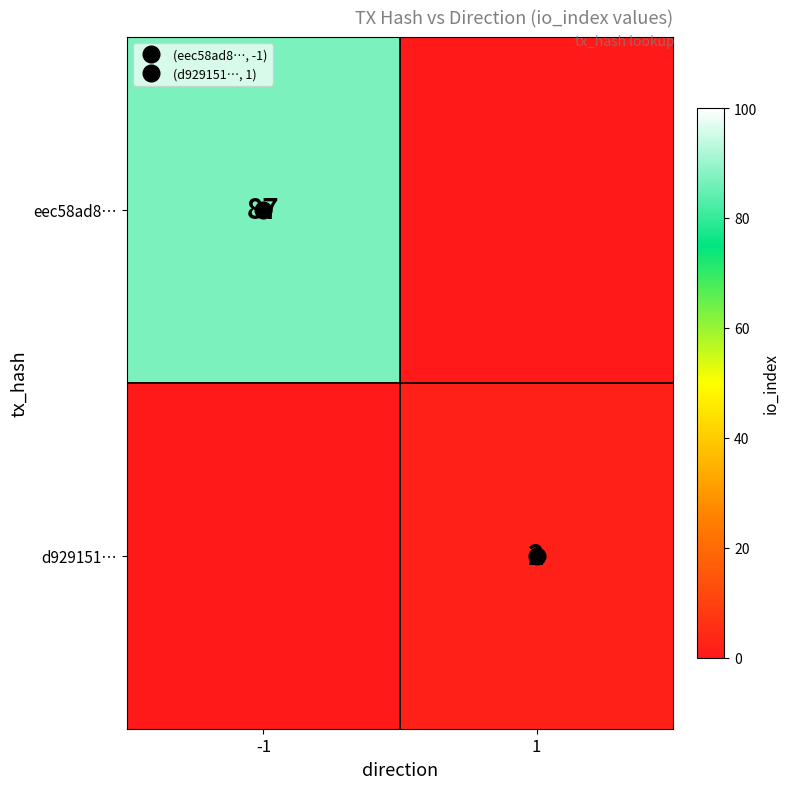

What is the average value of the row_0 series?

44